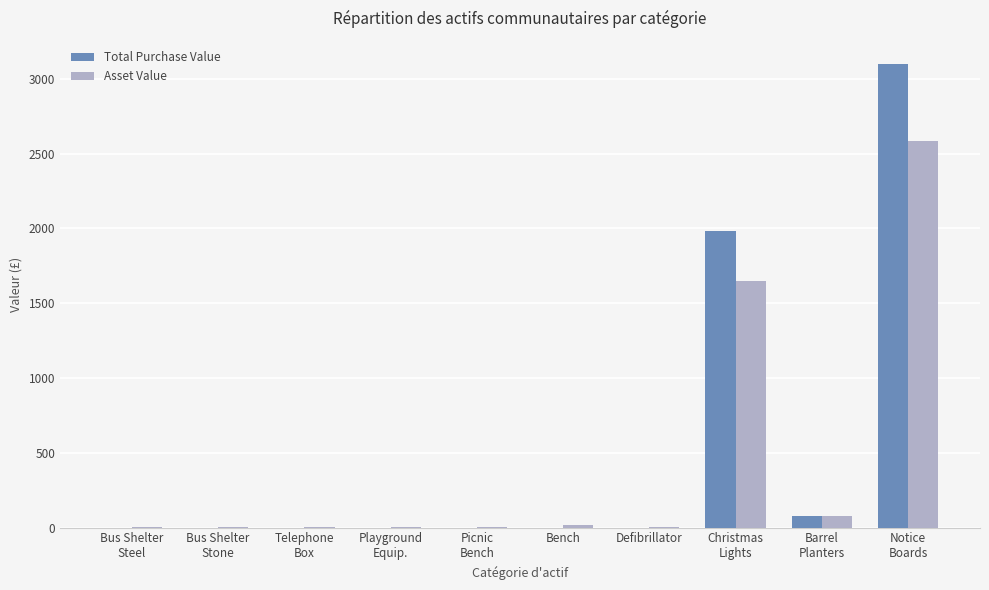

How many distinct data groups are displayed?

2